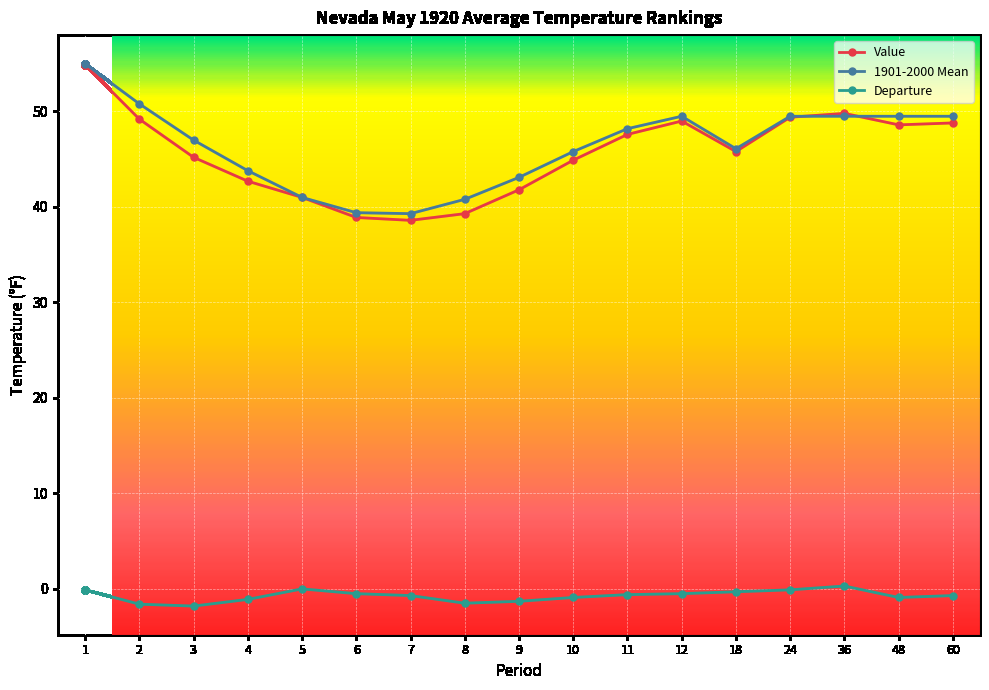

Which series has the widest spread of values?

Value